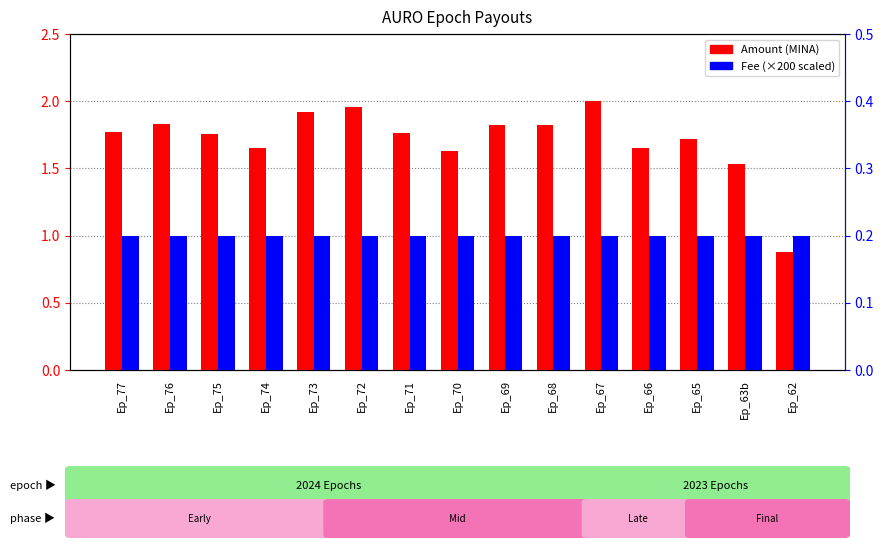

Is the value of Fee (scaled) at Ep_68 greater than the value of Amount (MINA) at Ep_65?

No